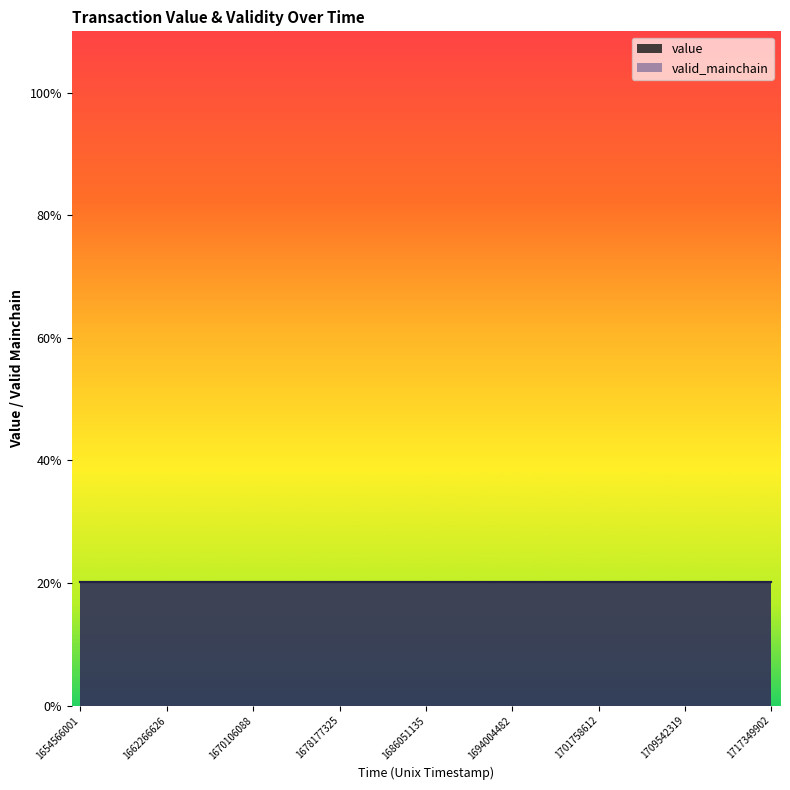

Count the number of categories in the chart.

25